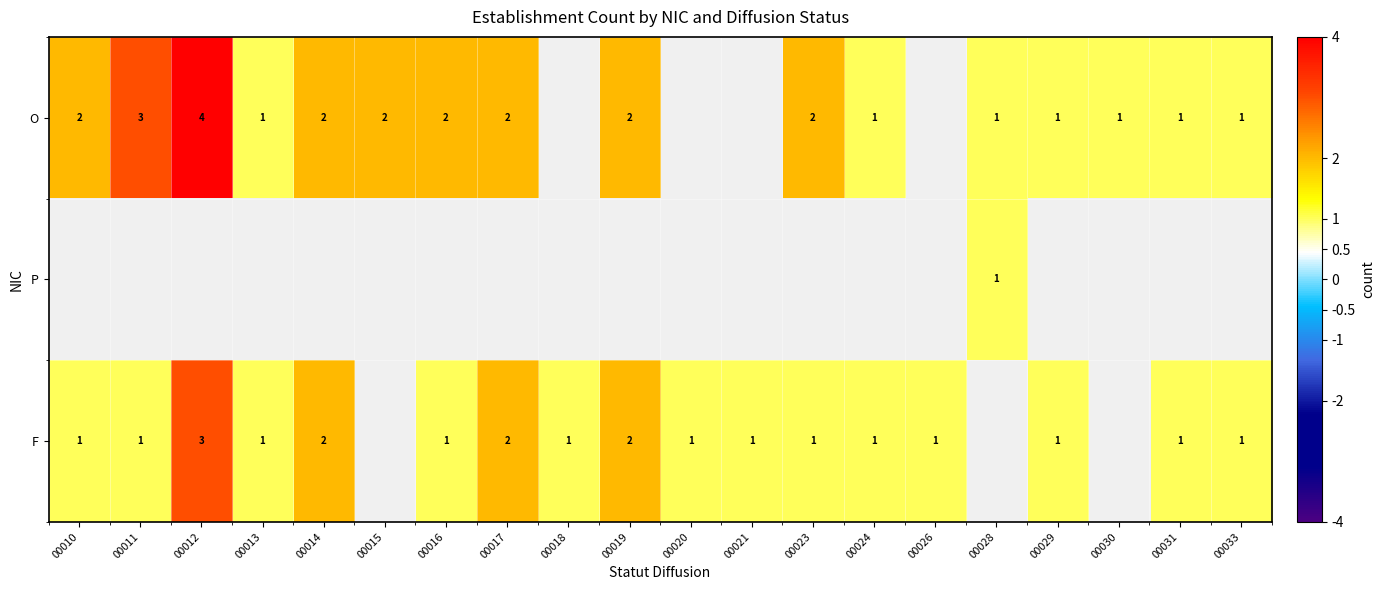

The value of O at 00031 is 1. True or false?

True